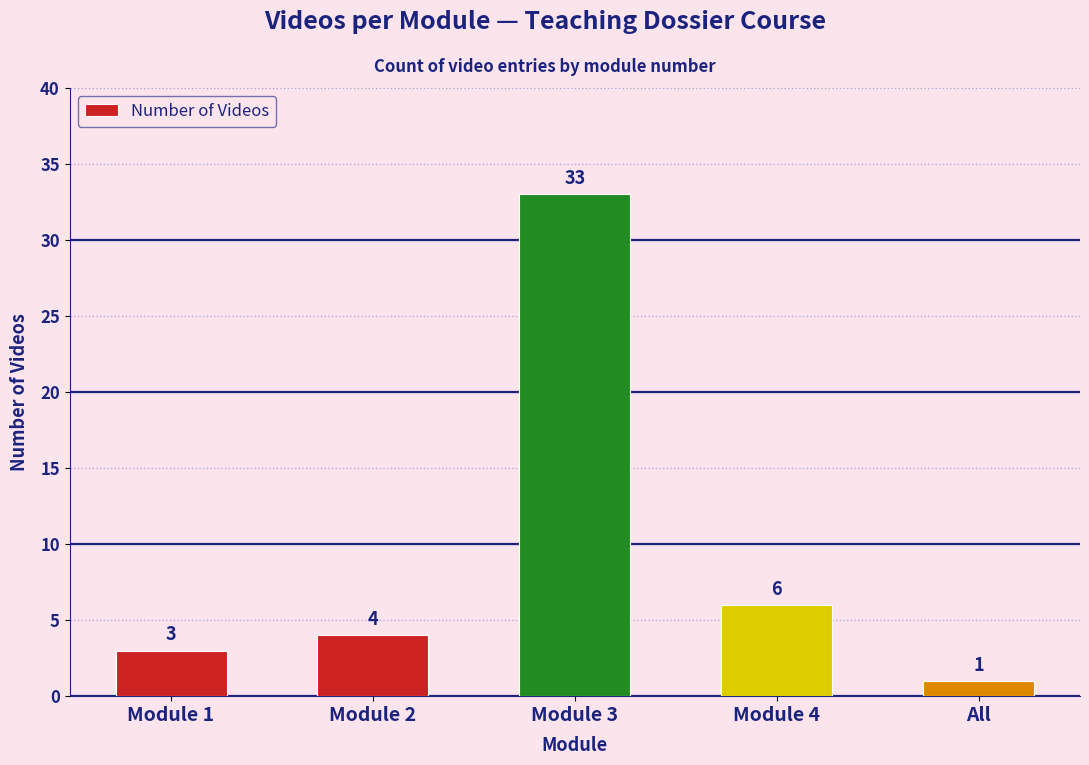

List the labels in order of value, largest first.

Module 3, Module 4, Module 2, Module 1, All